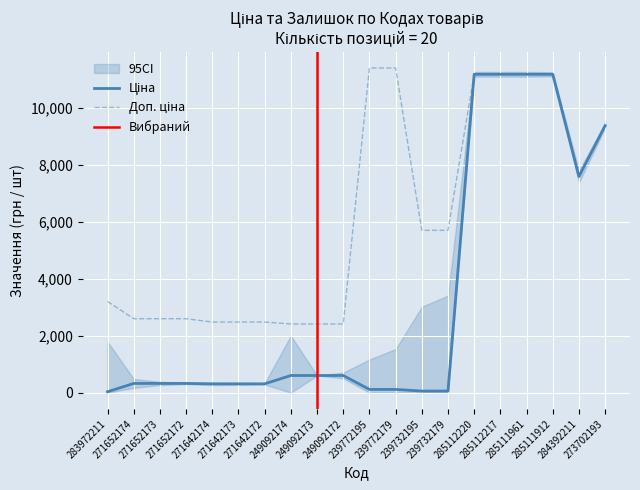

What are all the series names shown in the legend?

Ціна, Доп. ціна